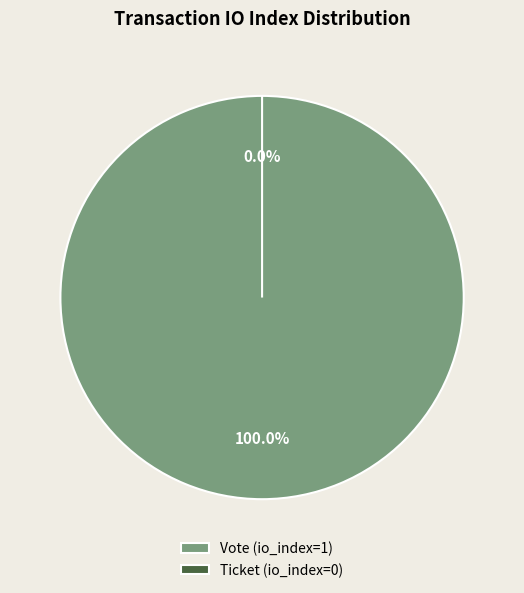

Is Ticket the majority of the pie?

No